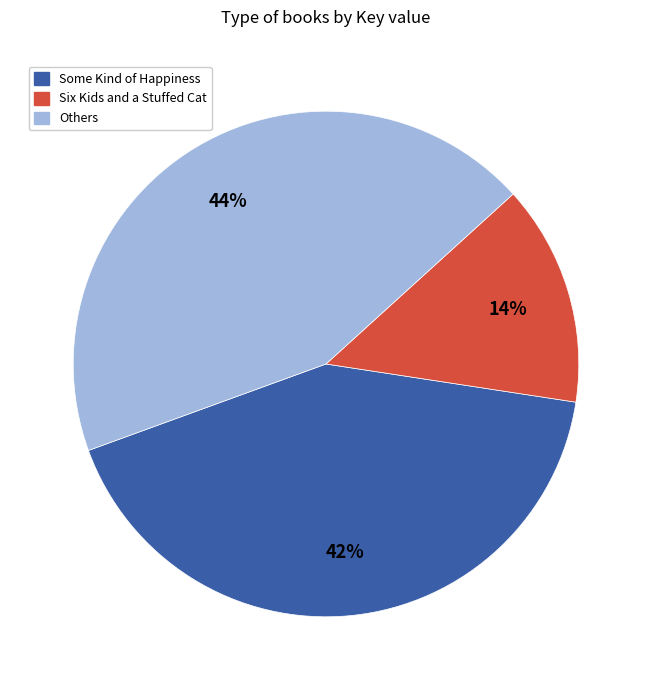

Does any single category account for the majority?

No